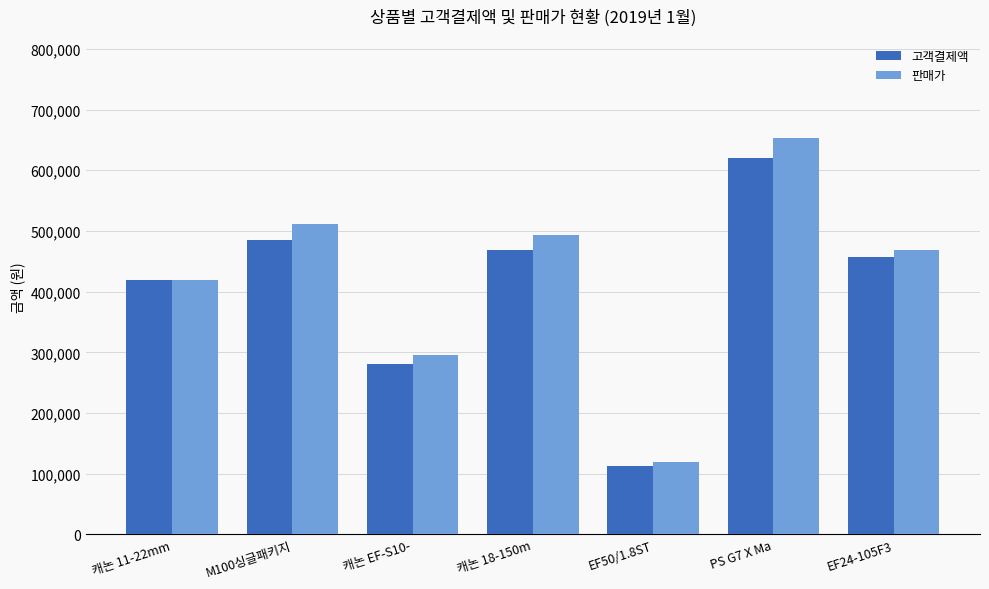

What is the minimum value shown in the chart?

113320